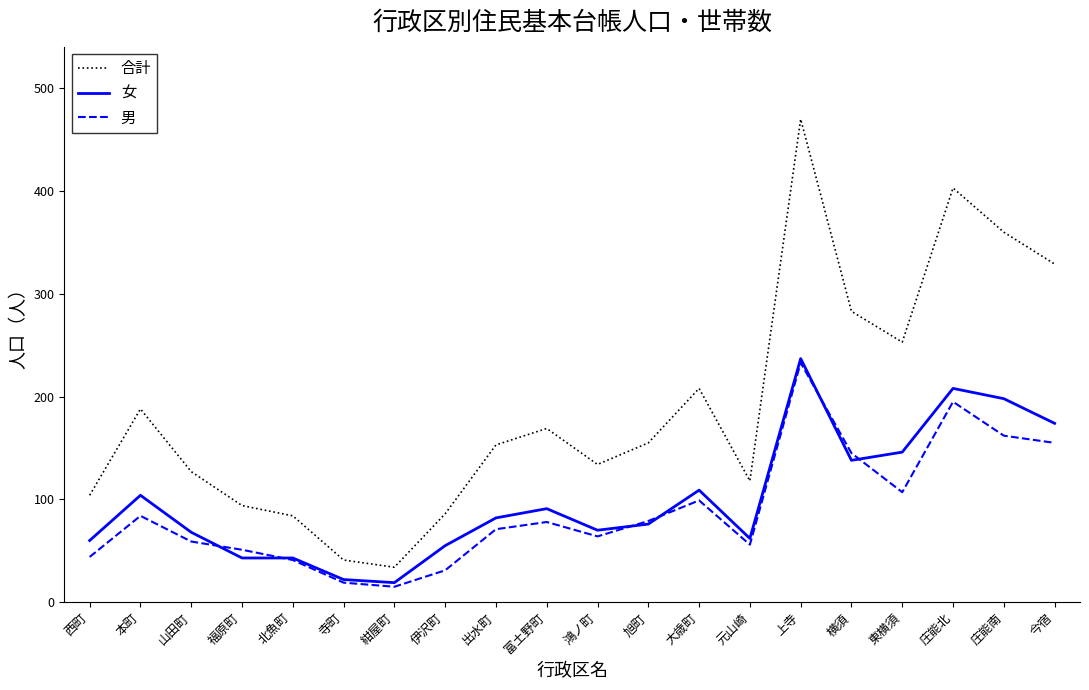

Which series has the largest range (max minus min)?

合計